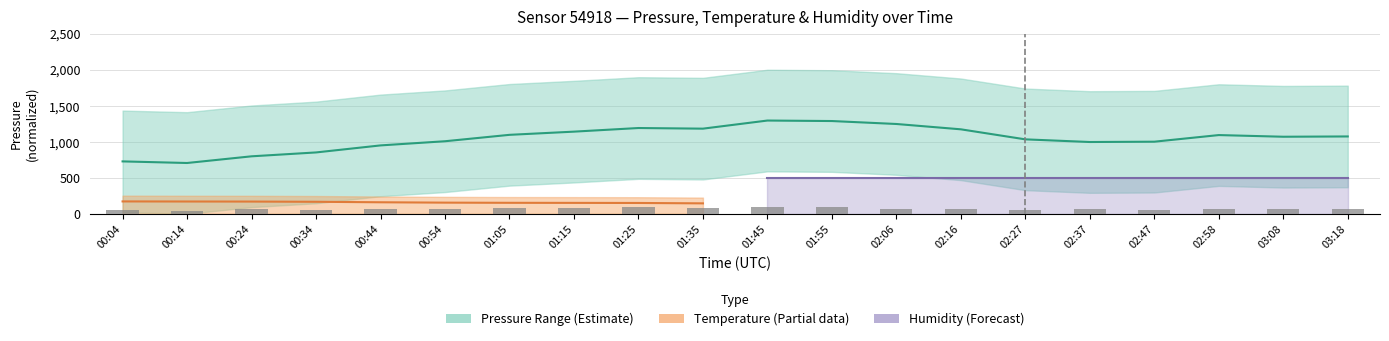

How many data points does each series have?

20